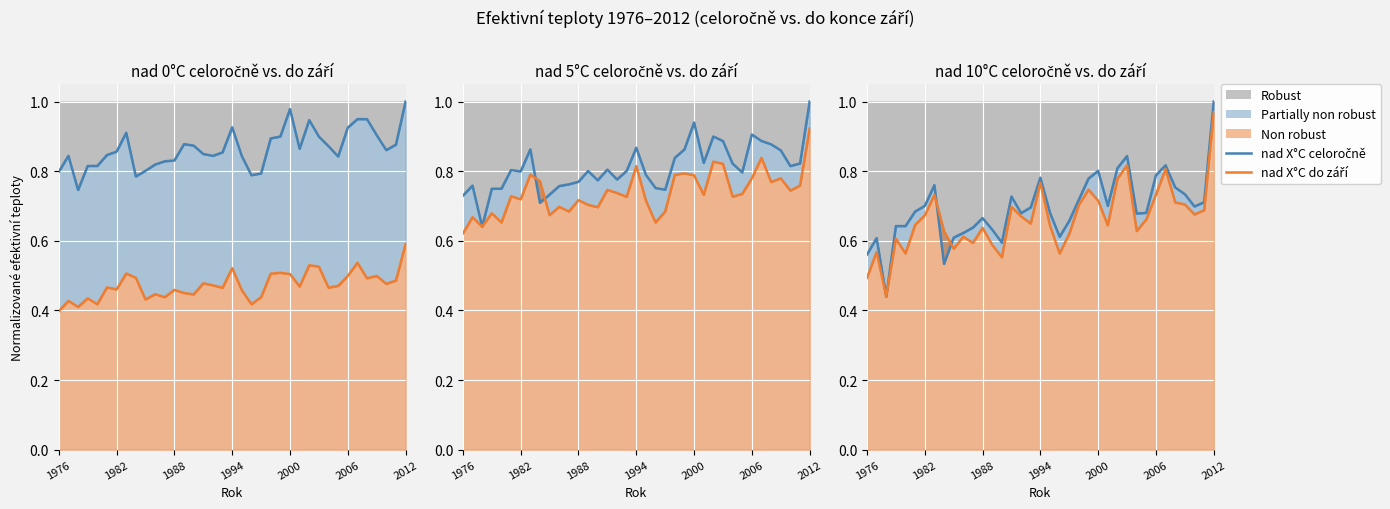

At which category is the sum across all series the highest?

2012